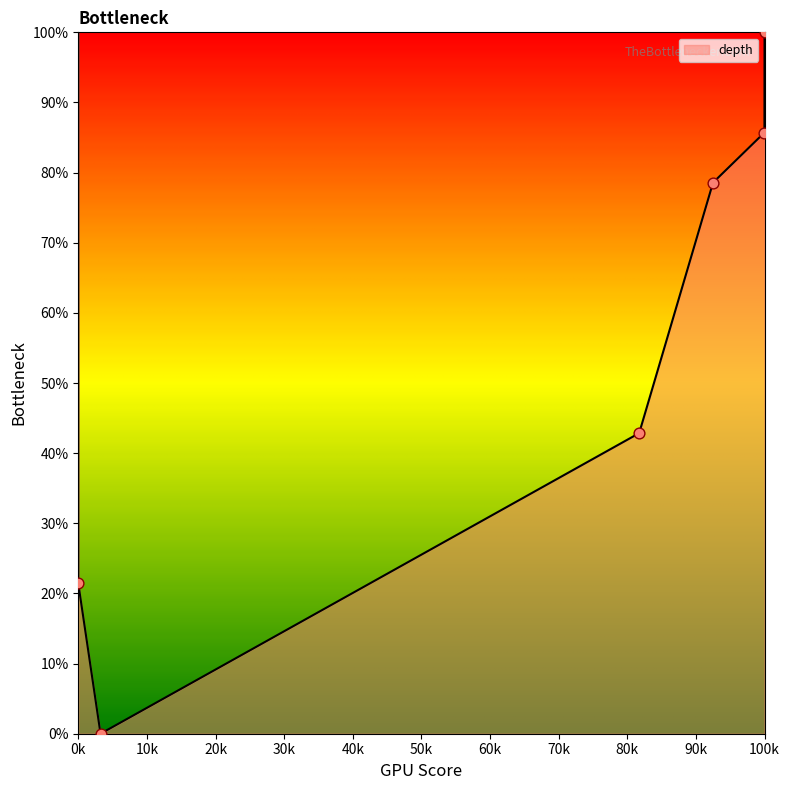

Between 0k and 100k, which is larger?

100k